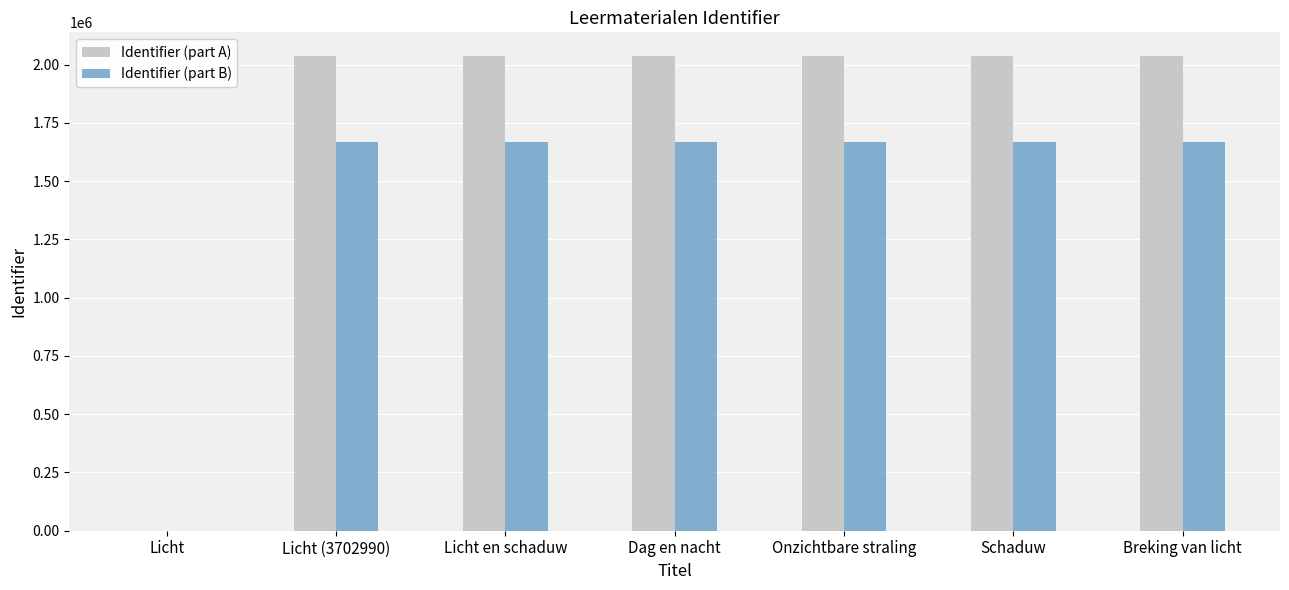

The value of Identifier (part A) at Licht is 0.0. True or false?

True